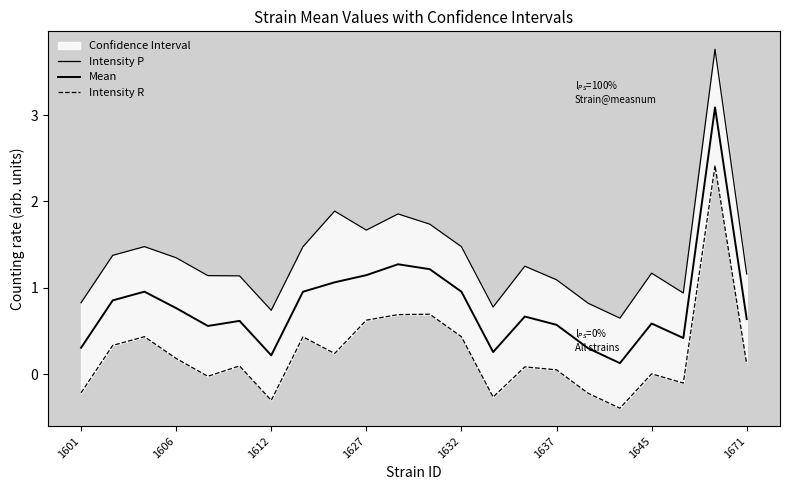

What is the value of the Intensity R point at the 14th from the left?

-0.3